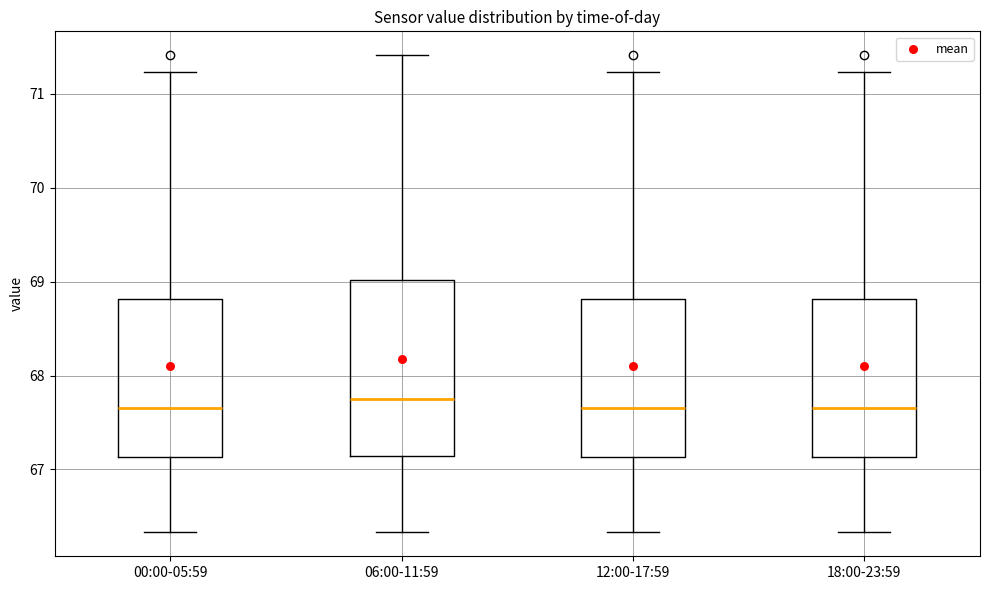

Reading left to right, read every box against the y-axis: the position of its median line, the range the box covers, and the ends of its whiskers. The values are not printed on the chart, so give them approximately, as read against the axis.

00:00-05:59: median 67.7, box 67.1 to 68.8, whiskers 66.3 to 71.2
06:00-11:59: median 67.7, box 67.1 to 69.0, whiskers 66.3 to 71.4
12:00-17:59: median 67.7, box 67.1 to 68.8, whiskers 66.3 to 71.2
18:00-23:59: median 67.7, box 67.1 to 68.8, whiskers 66.3 to 71.2